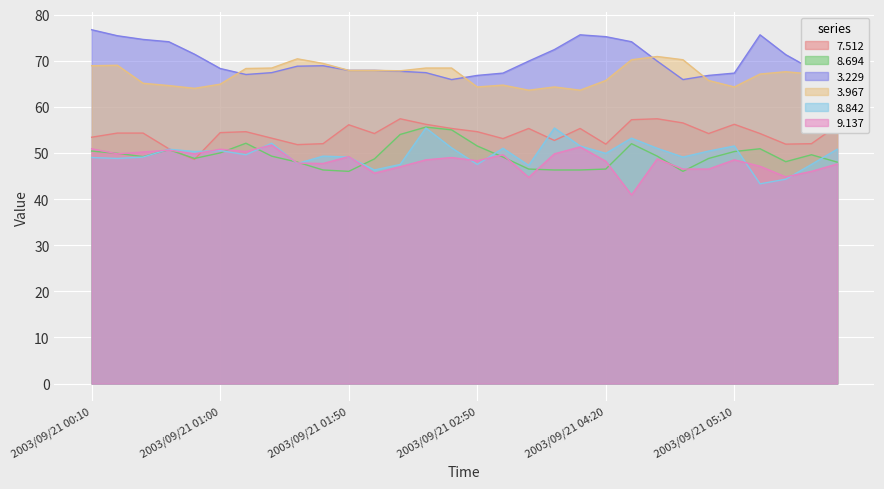

Is the value of   3.229 at 2003/09/21 01:20 greater than the value of   3.967 at 2003/09/21 04:50?

No